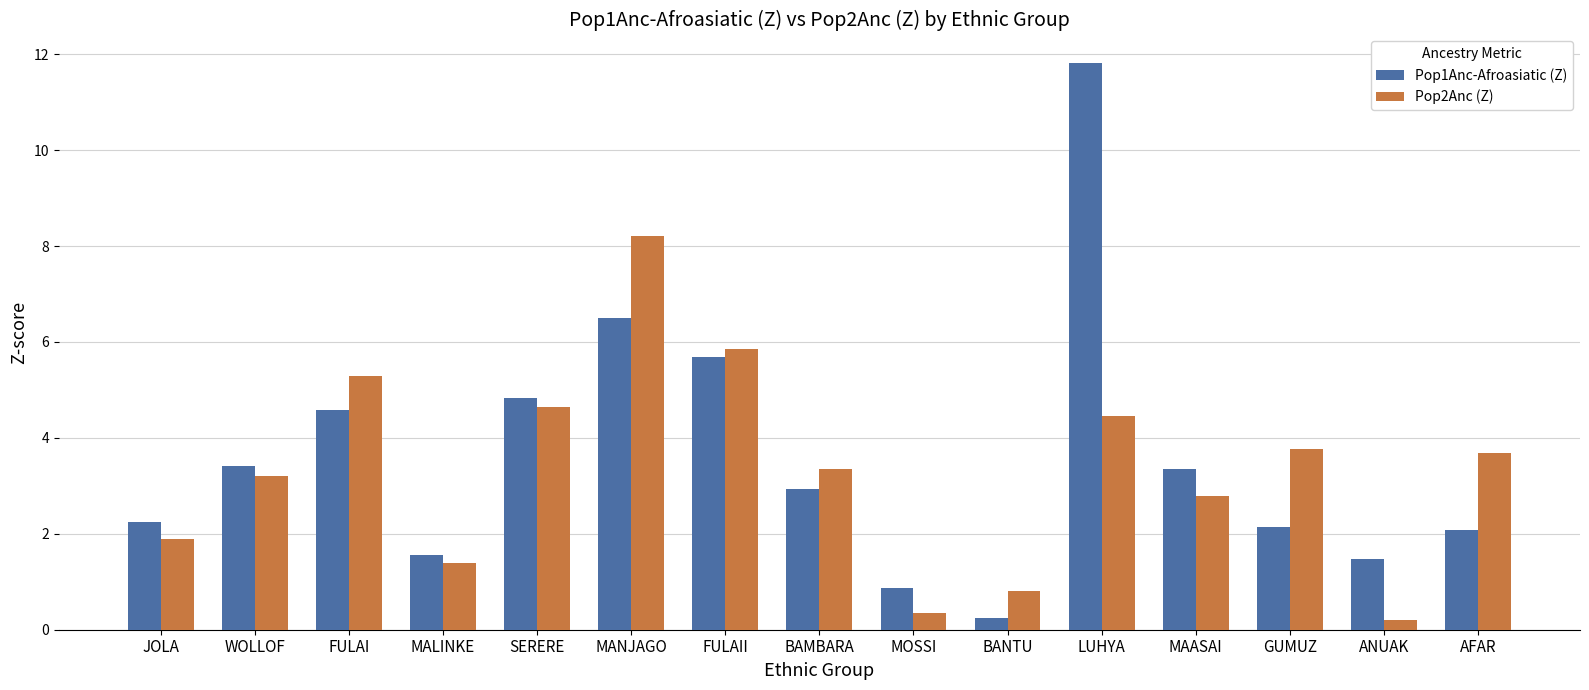

What is the difference between the second highest and second lowest values in the Pop2Anc (Z) series?

5.5